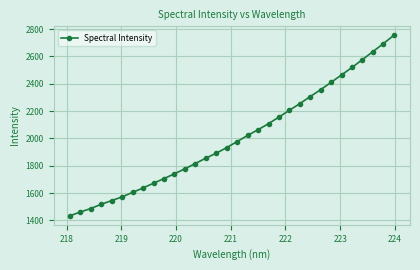

What is the value of the 8th point from the left?

1637.5